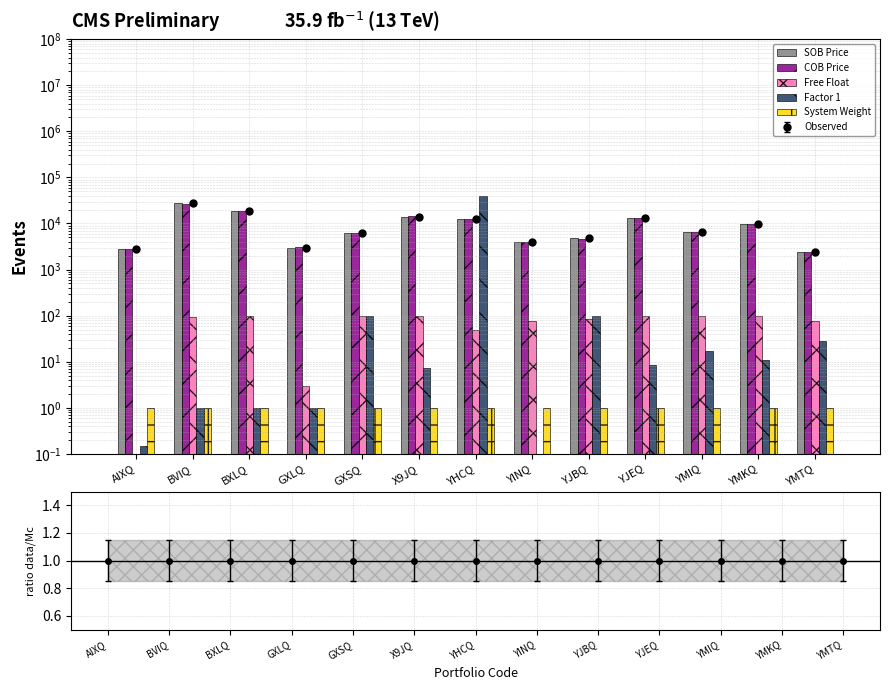

What are all the series names shown in the legend?

SOB Price, COB Price, Free Float, Factor 1, System Weight